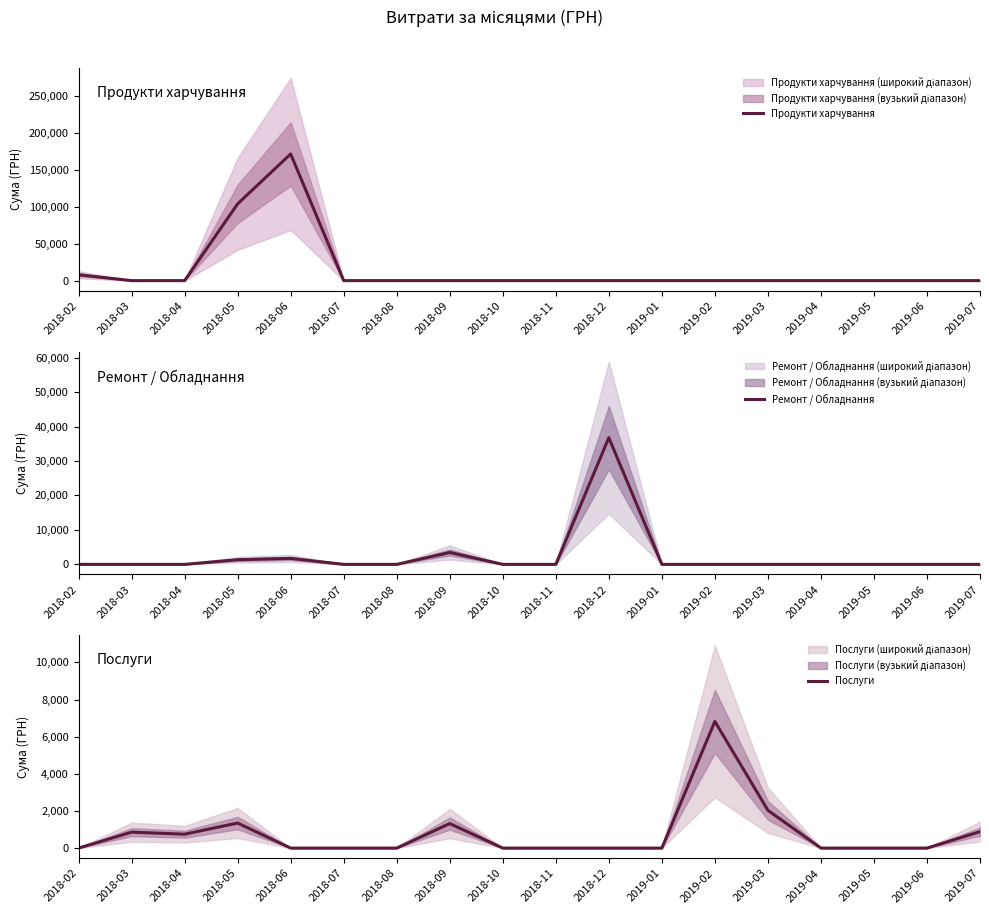

Reading left to right, list all the values displayed in this chart.

Продукти харчування: 2018-02=7964.6	2018-03=0.0	2018-04=0.0	2018-05=103854.3	2018-06=171302.8	2018-07=0.0	2018-08=0.0	2018-09=0.0	2018-10=0.0	2018-11=0.0	2018-12=0.0	2019-01=0.0	2019-02=0.0	2019-03=0.0	2019-04=0.0	2019-05=0.0	2019-06=0.0	2019-07=0.0
Ремонт / Обладнання: 2018-02=0.0	2018-03=0.0	2018-04=0.0	2018-05=1350.0	2018-06=1732.0	2018-07=0.0	2018-08=0.0	2018-09=3450.0	2018-10=0.0	2018-11=0.0	2018-12=36772.2	2019-01=0.0	2019-02=0.0	2019-03=0.0	2019-04=0.0	2019-05=0.0	2019-06=0.0	2019-07=0.0
Послуги: 2018-02=0.0	2018-03=858.0	2018-04=749.0	2018-05=1348.8	2018-06=0.0	2018-07=0.0	2018-08=0.0	2018-09=1320.0	2018-10=0.0	2018-11=0.0	2018-12=0.0	2019-01=0.0	2019-02=6823.8	2019-03=2033.8	2019-04=0.0	2019-05=0.0	2019-06=0.0	2019-07=887.5